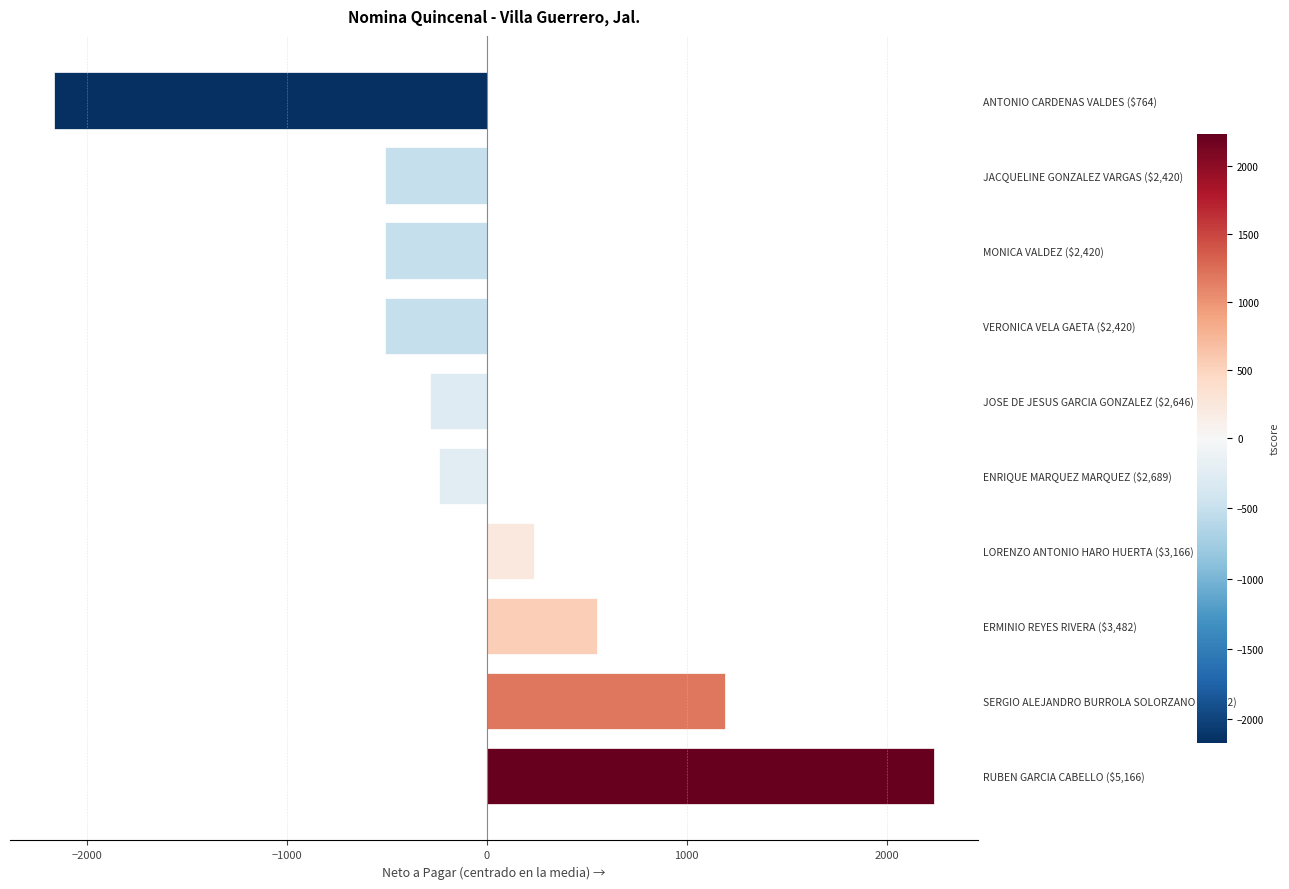

What is the difference between the maximum and minimum values?

4401.9